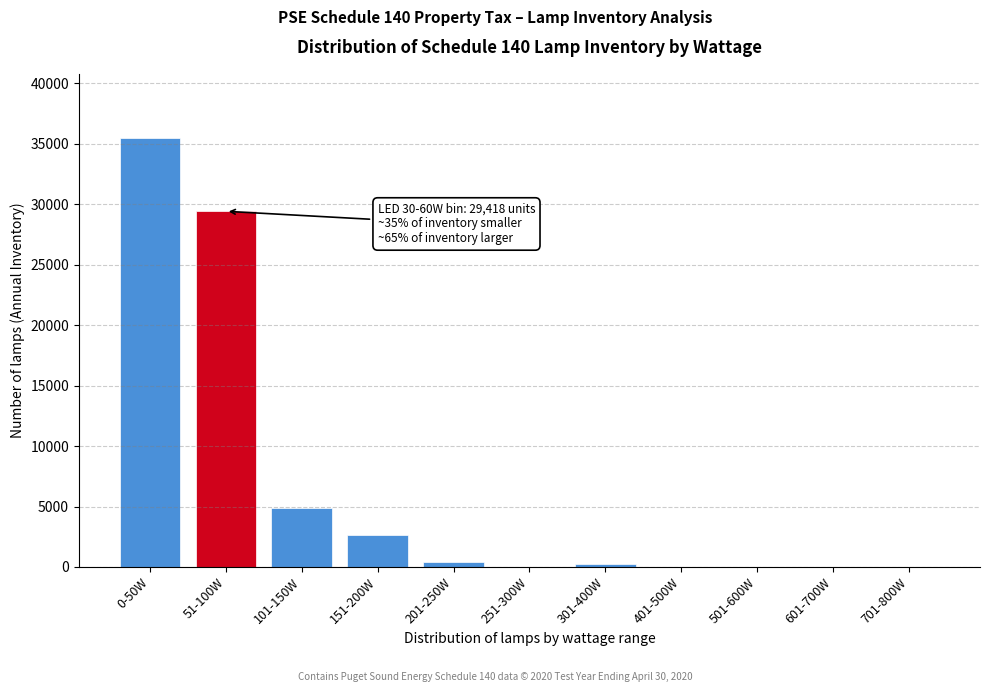

Reading left to right, what are all the values shown in this chart?

0-50W=35468	51-100W=29418	101-150W=4840	151-200W=2653	201-250W=405	251-300W=0	301-400W=240	401-500W=0	501-600W=0	601-700W=0	701-800W=0